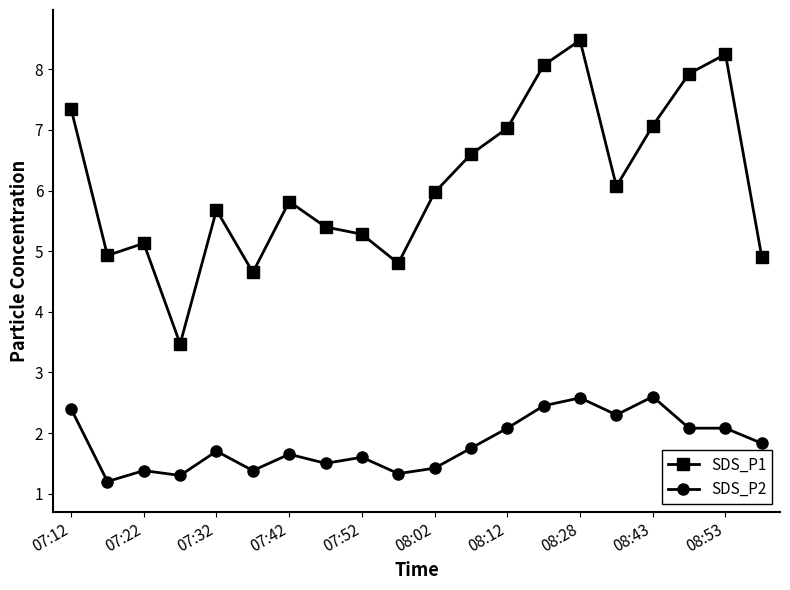

Rank the series by their average value, from highest to lowest.

SDS_P1, SDS_P2